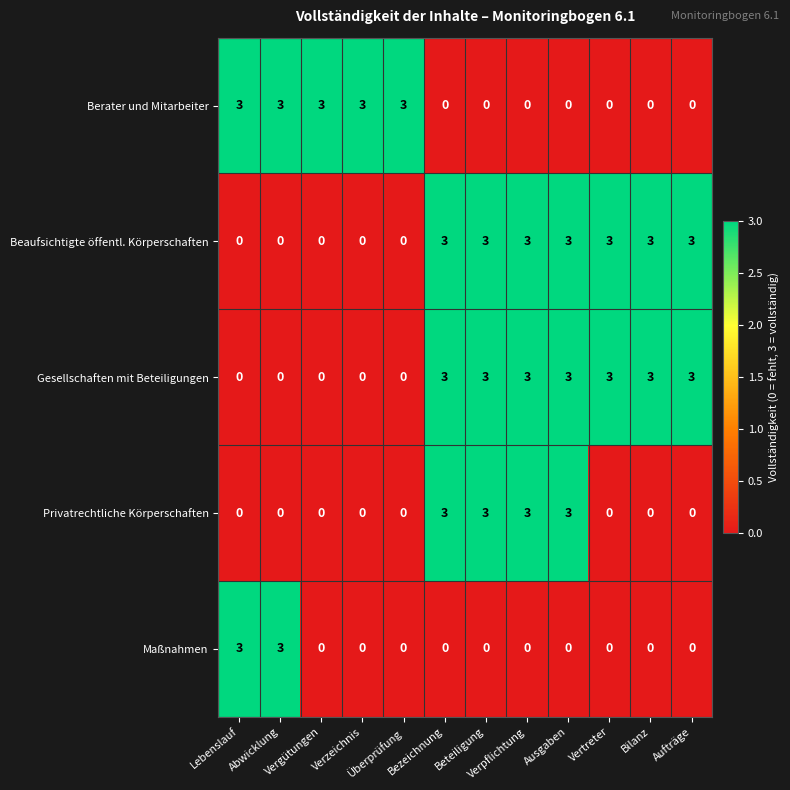

What is the greatest value displayed?

3